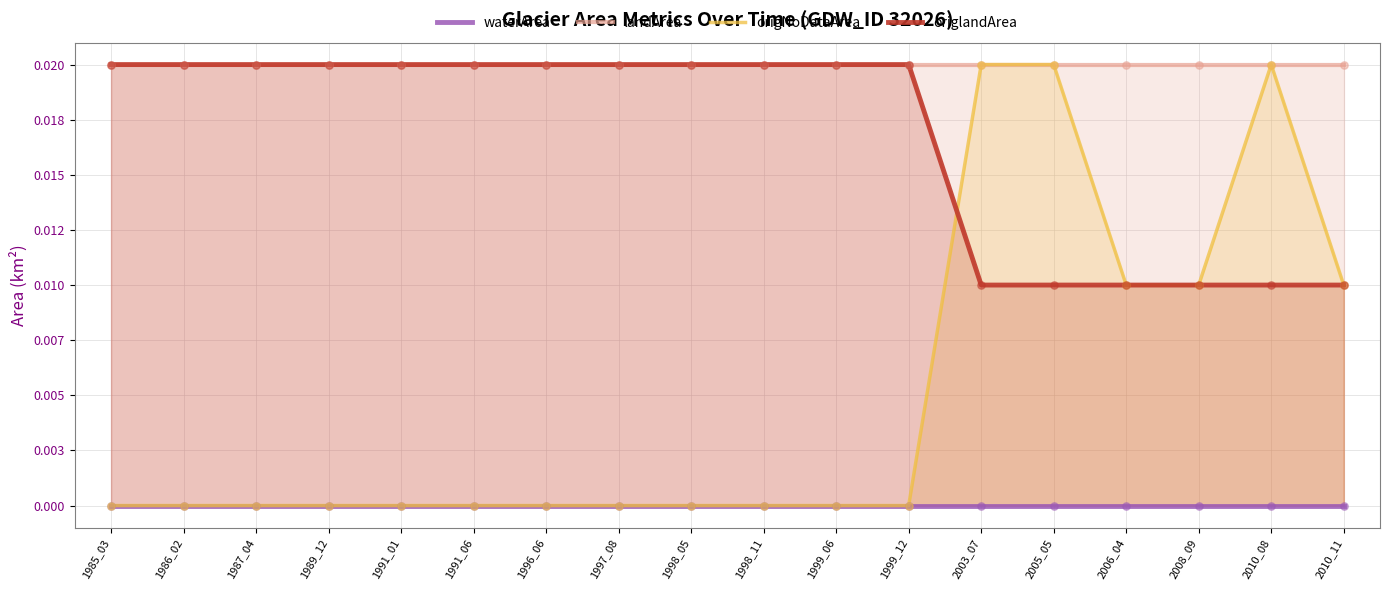

Which series contains the lowest Y value?

waterArea